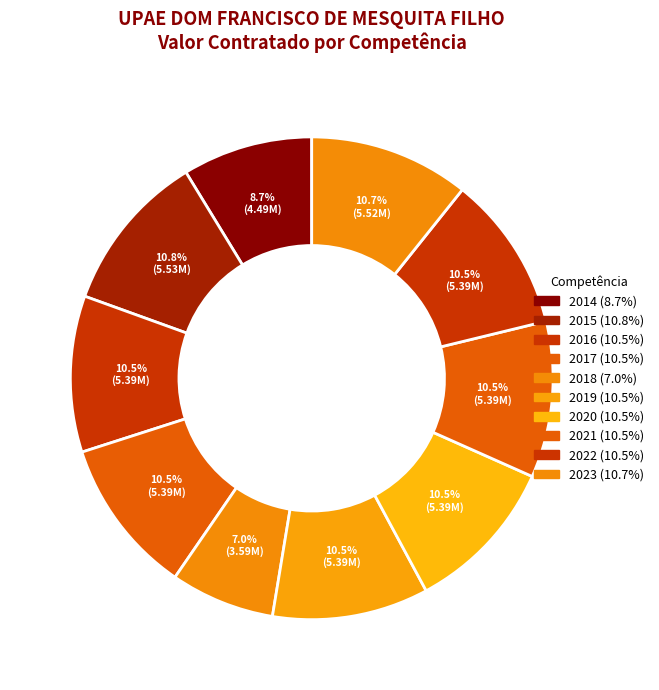

Which slice is the largest?

2015